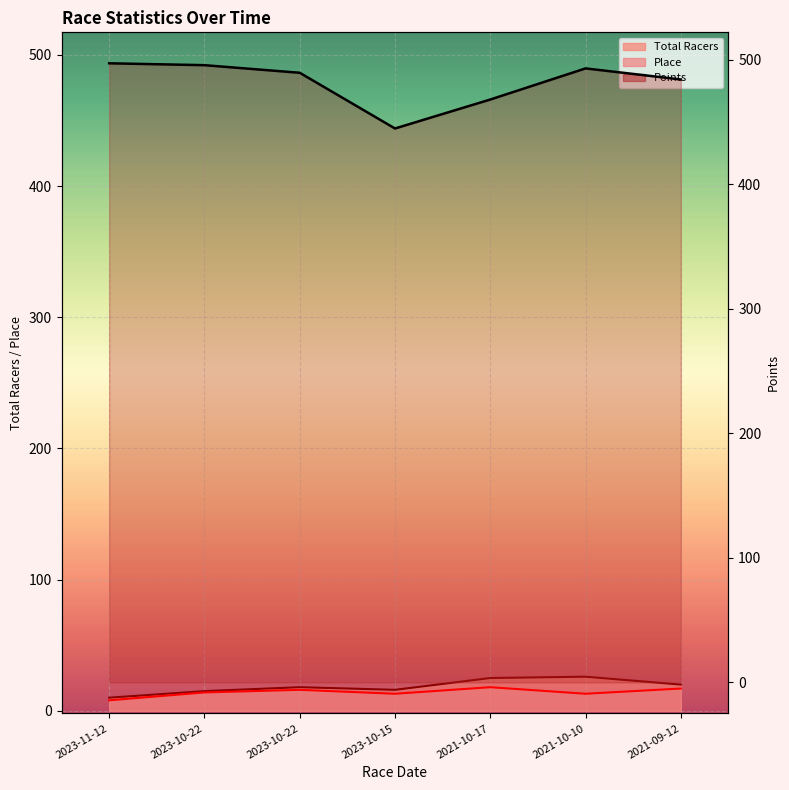

Reading left to right, extract all data points from this chart.

Total Racers: 2023-11-12=10.0	2023-10-22=15.0	2023-10-22=18.0	2023-10-15=16.0	2021-10-17=25.0	2021-10-10=26.0	2021-09-12=20.0
Points: 2023-11-12=497.2	2023-10-22=495.7	2023-10-22=489.6	2023-10-15=444.9	2021-10-17=468.1	2021-10-10=493.1	2021-09-12=484.2
Place: 2023-11-12=8.0	2023-10-22=14.0	2023-10-22=16.0	2023-10-15=13.0	2021-10-17=18.0	2021-10-10=13.0	2021-09-12=17.0